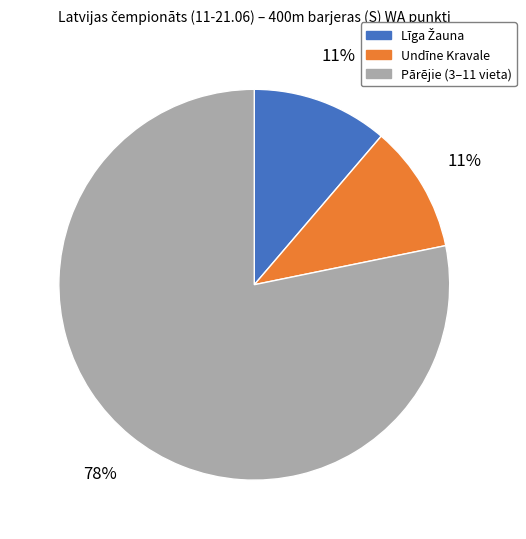

Is there a majority slice in this chart?

Yes